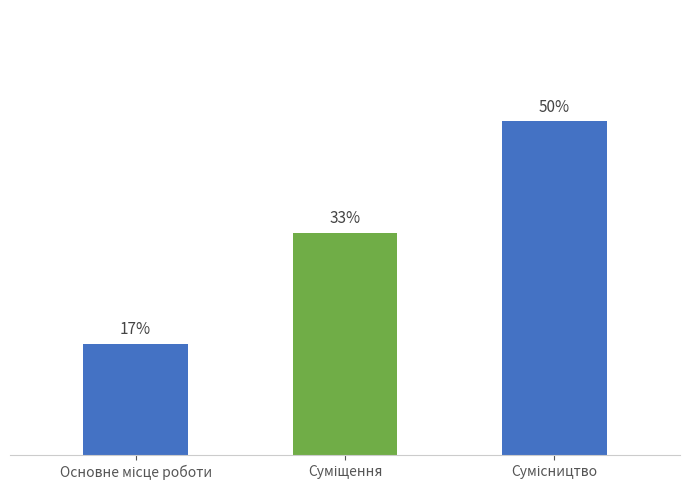

What is the sum of the values at Основне місце роботи and Сумісництво?

4